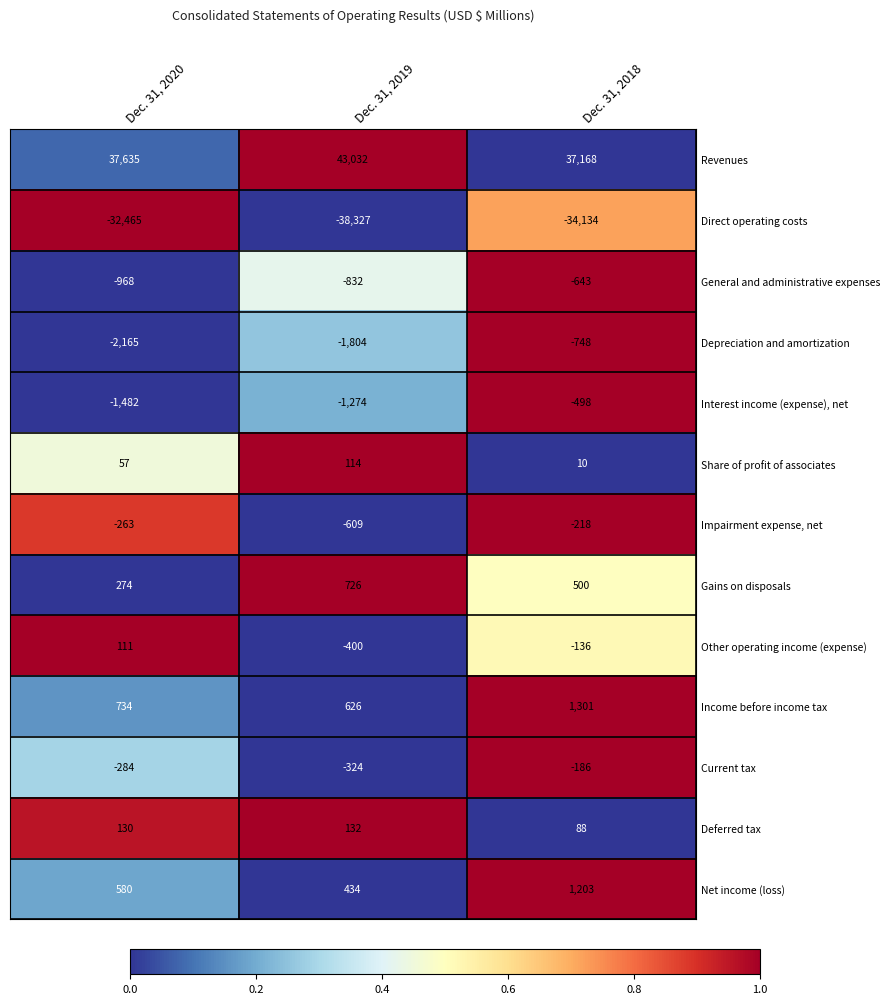

At which category is the sum across all series the highest?

Dec. 31, 2018